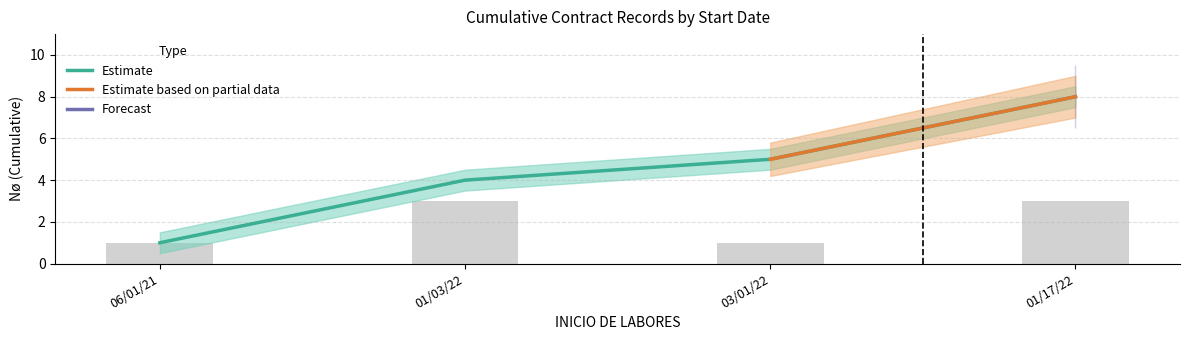

The value at 2 is 3. True or false?

True